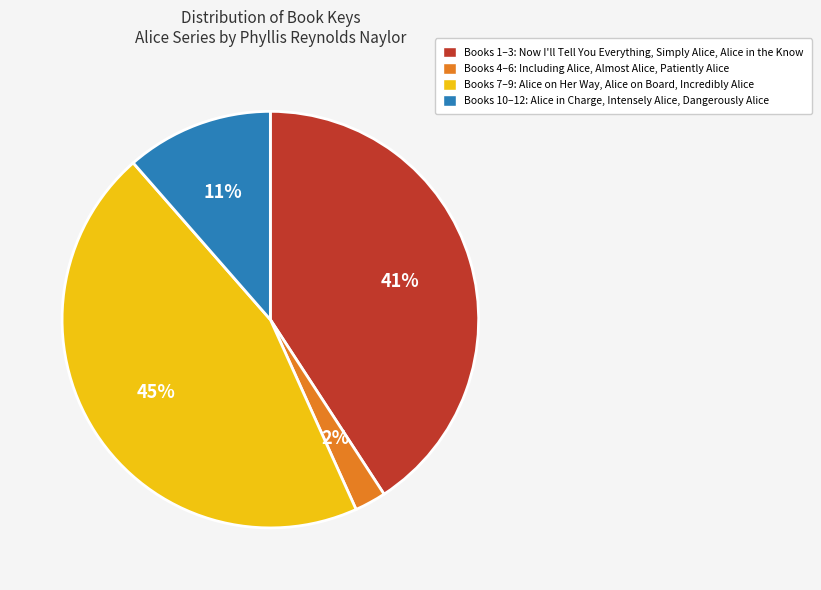

To the nearest percent, what is the difference between the largest and smallest slice percentages?

43%